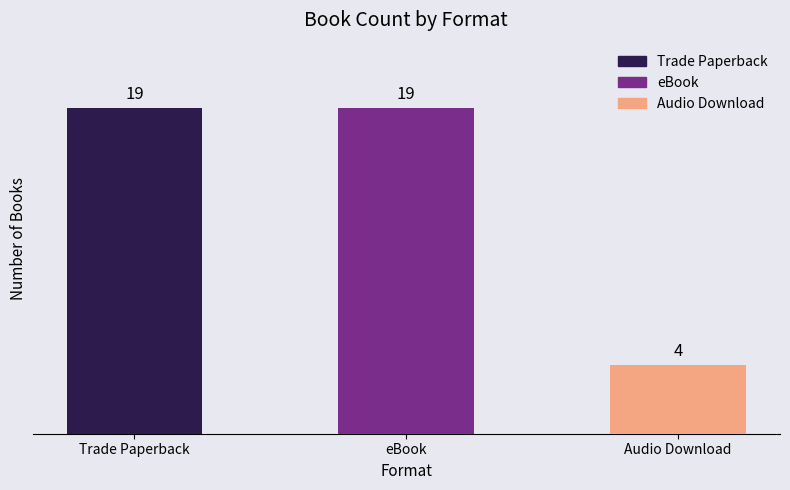

What is the sum of all values?

42